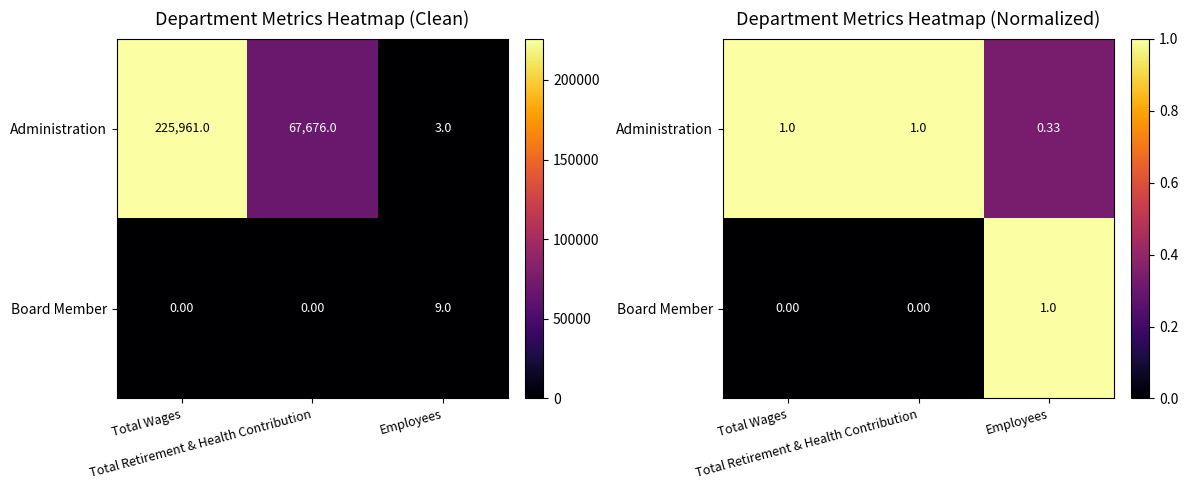

What is the difference between the highest and lowest values at Total Wages?

1.0